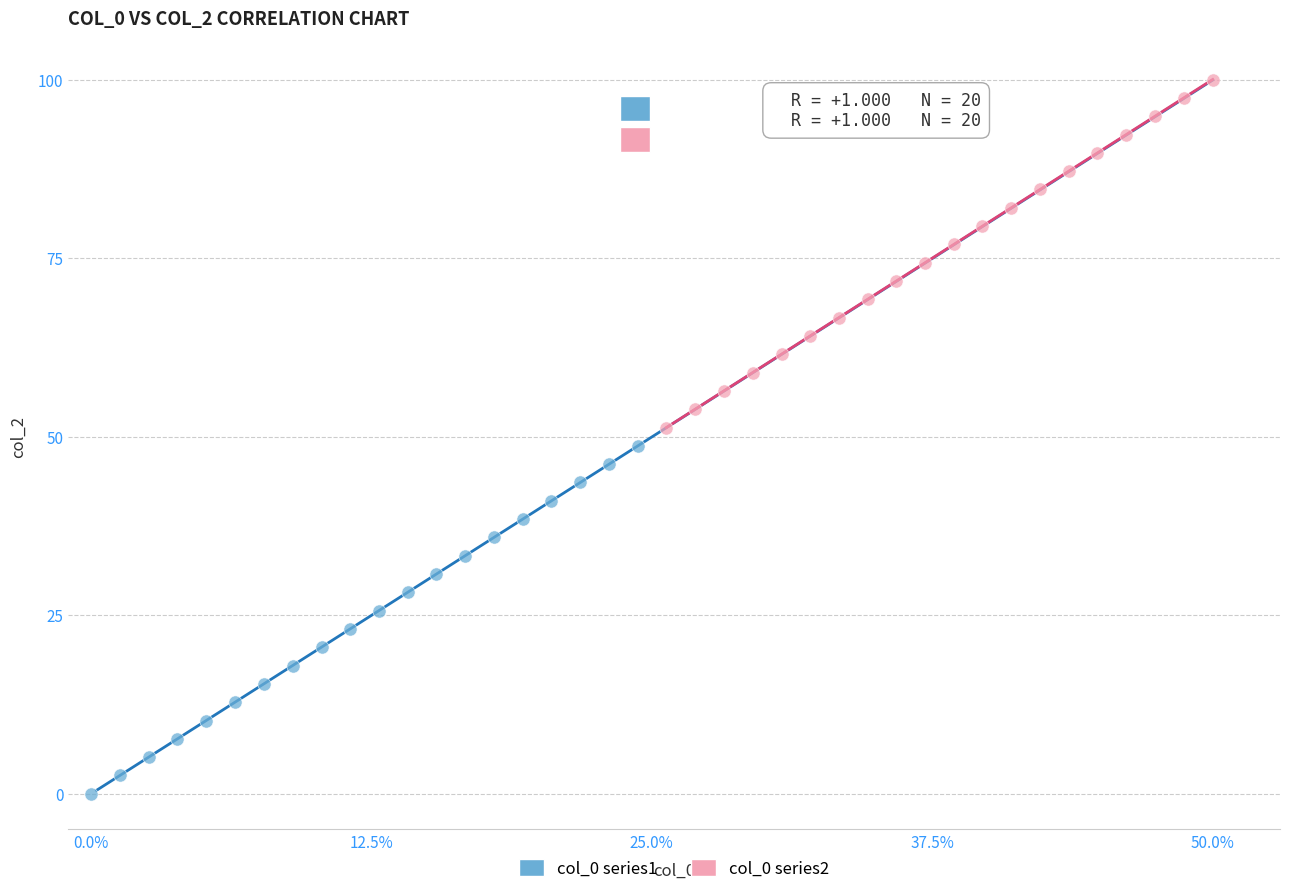

Which series reaches the minimum Y coordinate?

col_0 series1